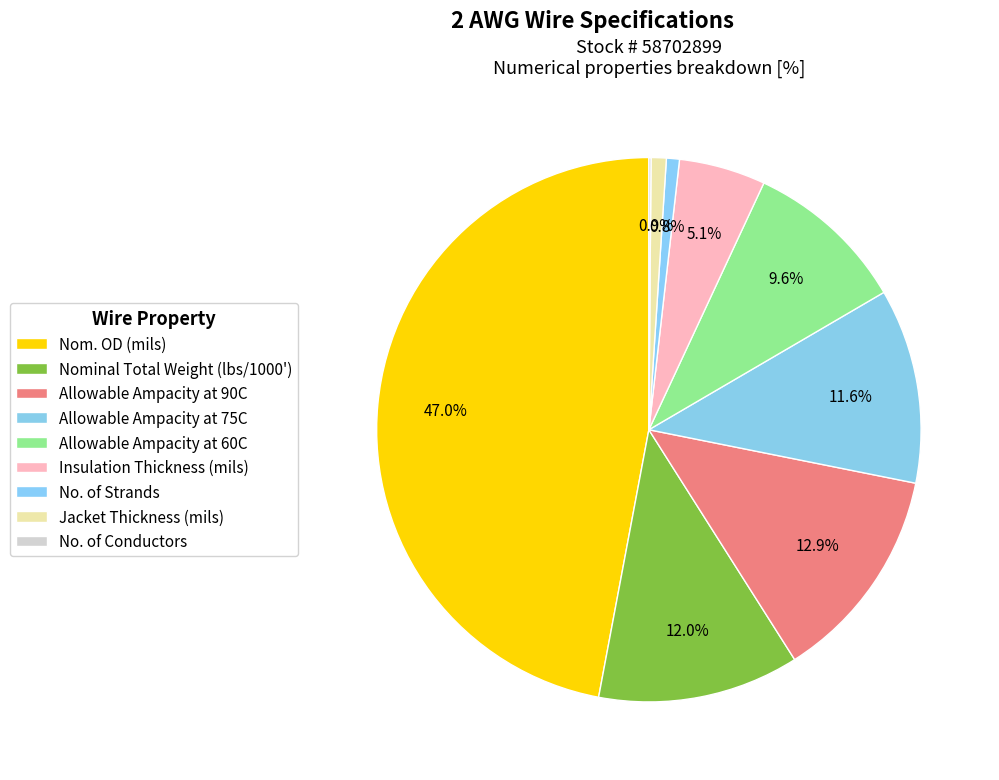

Does Allowable Ampacity at 60C represent more than half of the total?

No